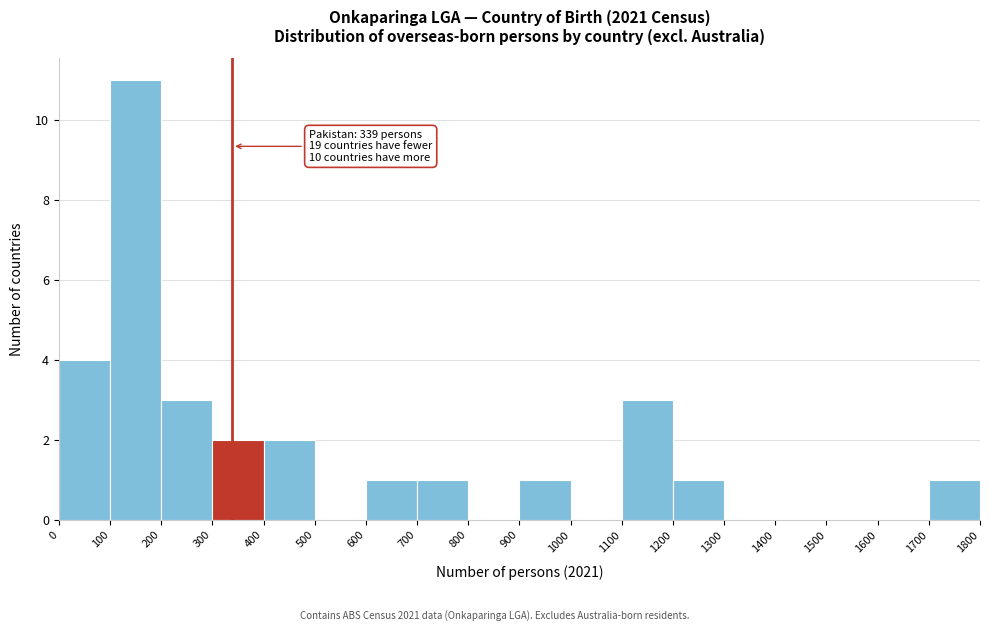

Which range on the x-axis has the tallest bar?

100 to 200